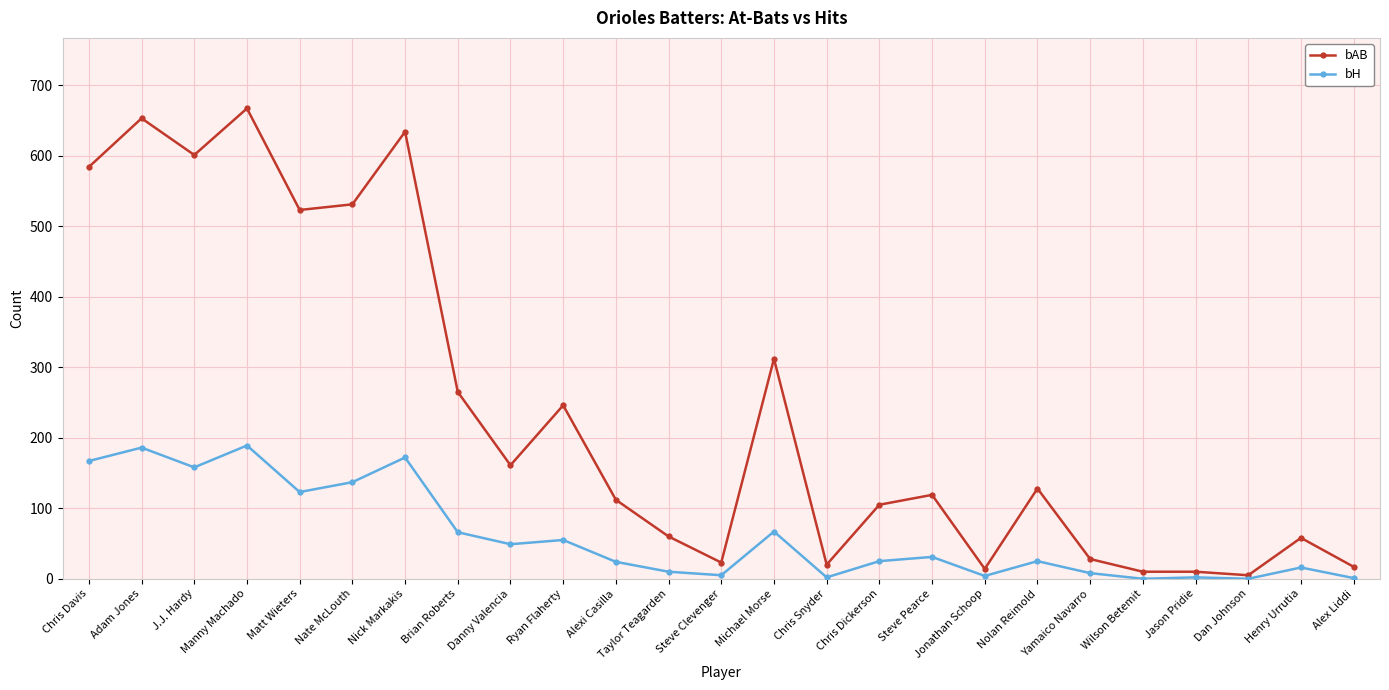

The bH series shows 0 at Dan Johnson. True or false?

True